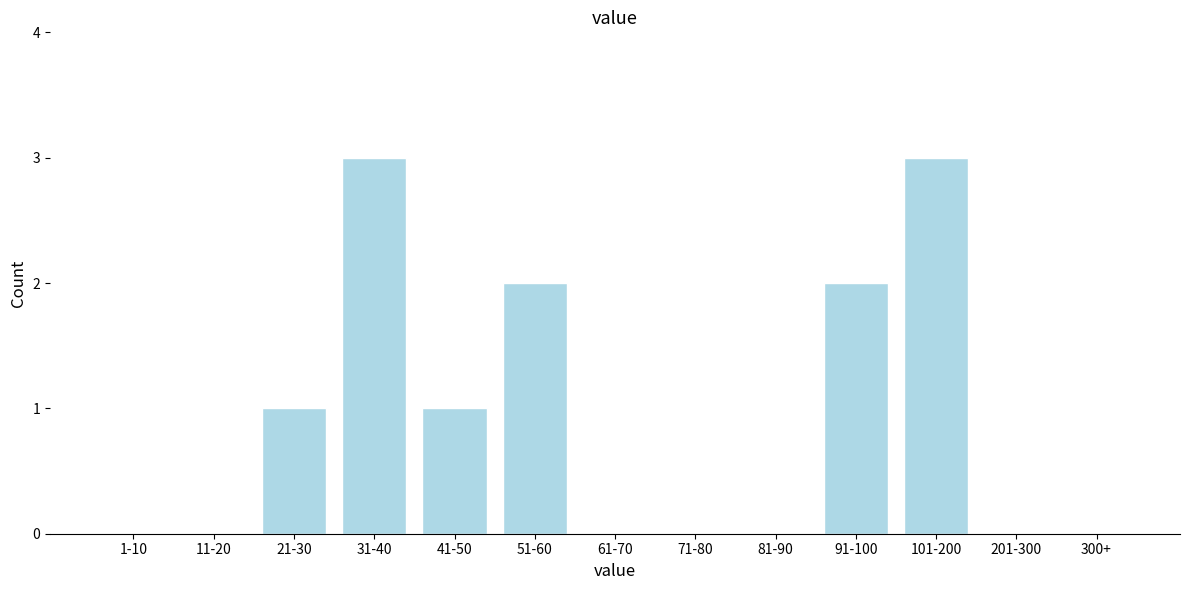

Reading left to right, list all the values displayed in this chart.

1-10=0	11-20=0	21-30=1	31-40=3	41-50=1	51-60=2	61-70=0	71-80=0	81-90=0	91-100=2	101-200=3	201-300=0	300+=0